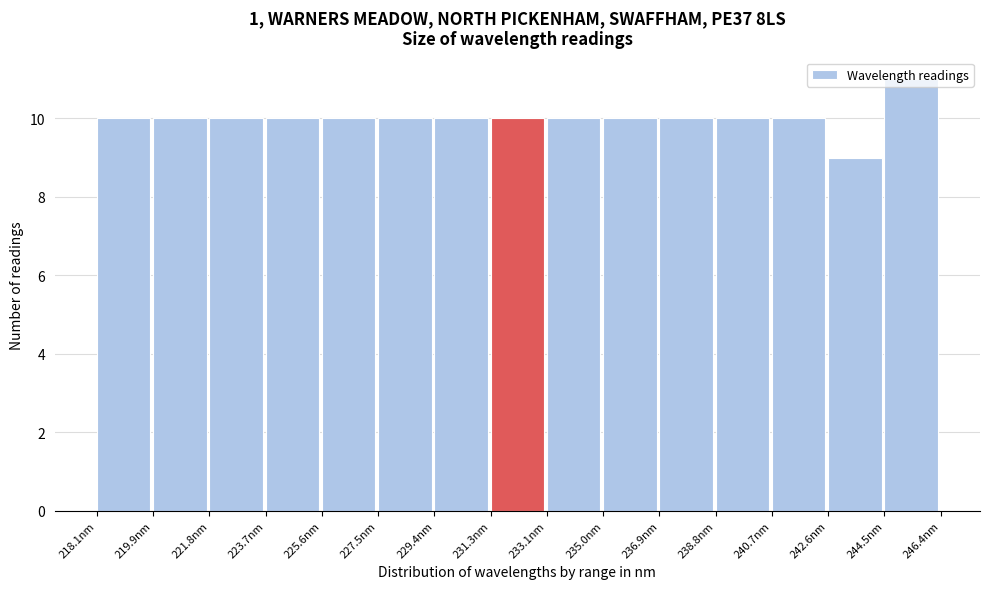

Reading left to right, list every bar in this chart as the range it spans on the x-axis followed by its height. Neither the bar edges nor the heights are printed on the chart, so give them approximately, as read against the axes.

218.0 to 220.0: 10
220.0 to 221.8: 10
221.8 to 223.8: 10
223.8 to 225.6: 10
225.6 to 227.4: 10
227.4 to 229.4: 10
229.4 to 231.2: 10
231.2 to 233.2: 10
233.2 to 235.0: 10
235.0 to 237.0: 10
237.0 to 238.8: 10
238.8 to 240.6: 10
240.6 to 242.6: 10
242.6 to 244.4: 9
244.4 to 246.4: 11